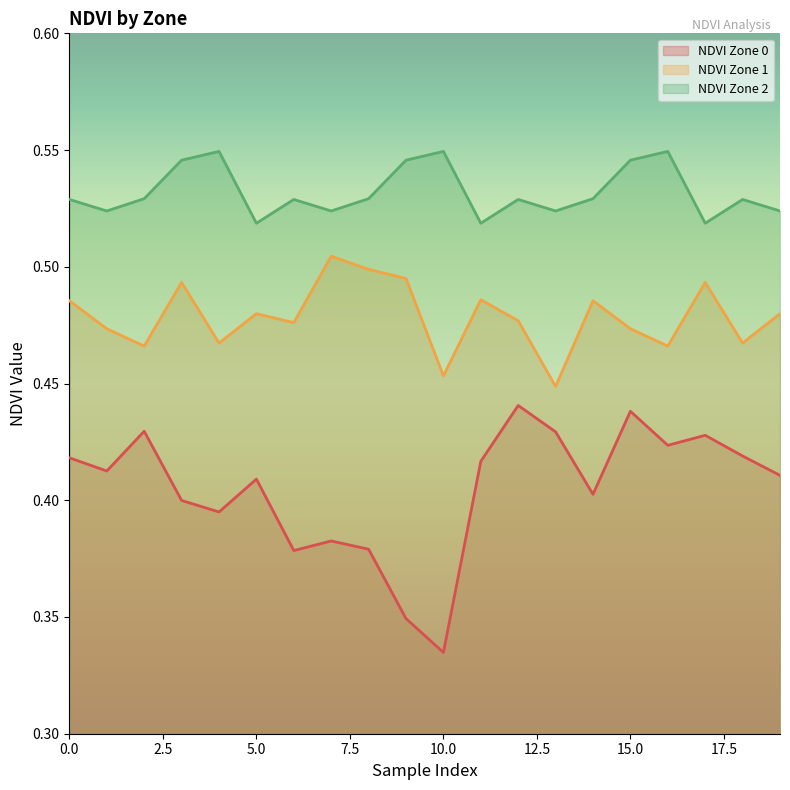

Which category has the highest value across all series?

4